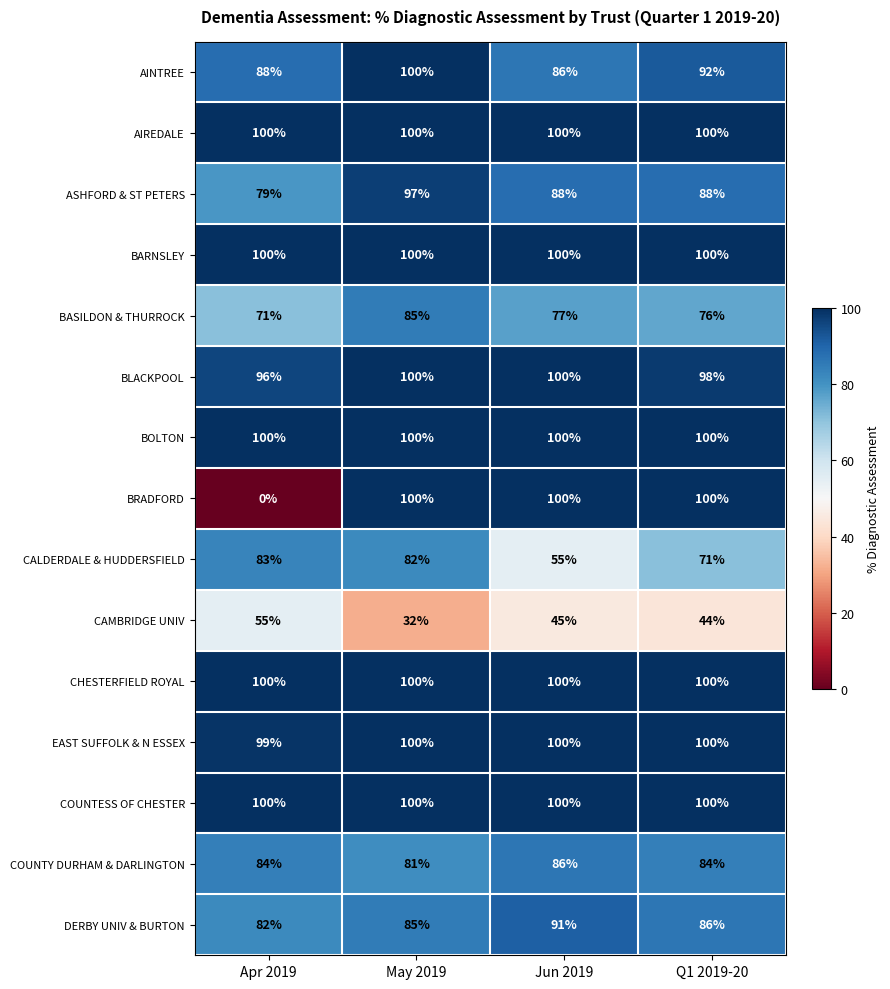

What is the average value of the ASHFORD & ST PETERS series?

88